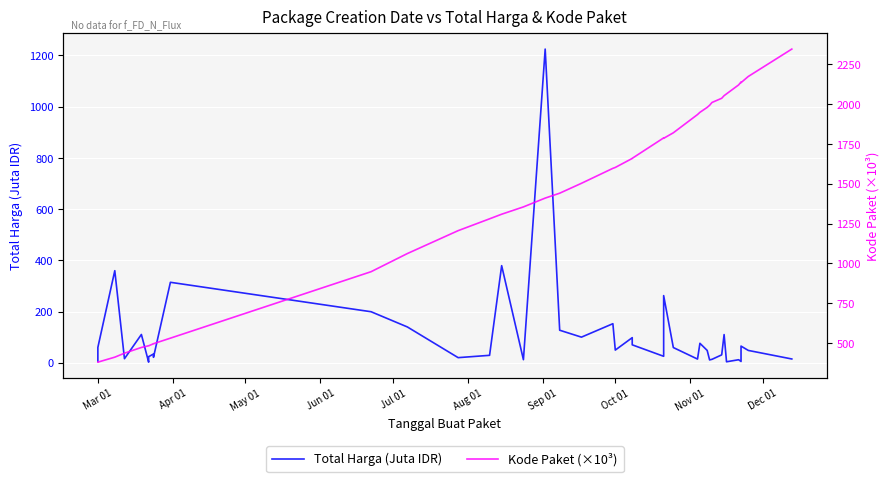

What is the maximum value shown in the chart?

2346.8